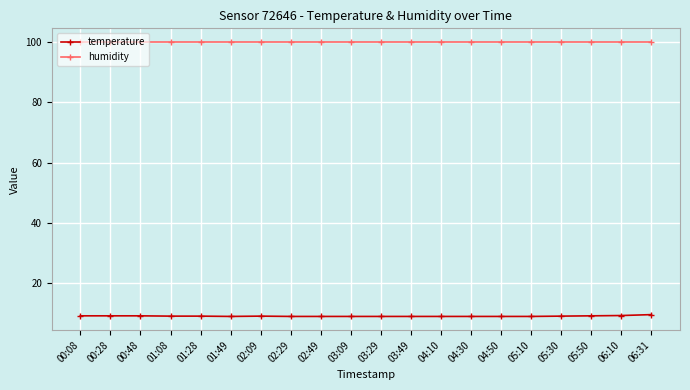

True or false: humidity has a value of 59.7 at 00:28.

False